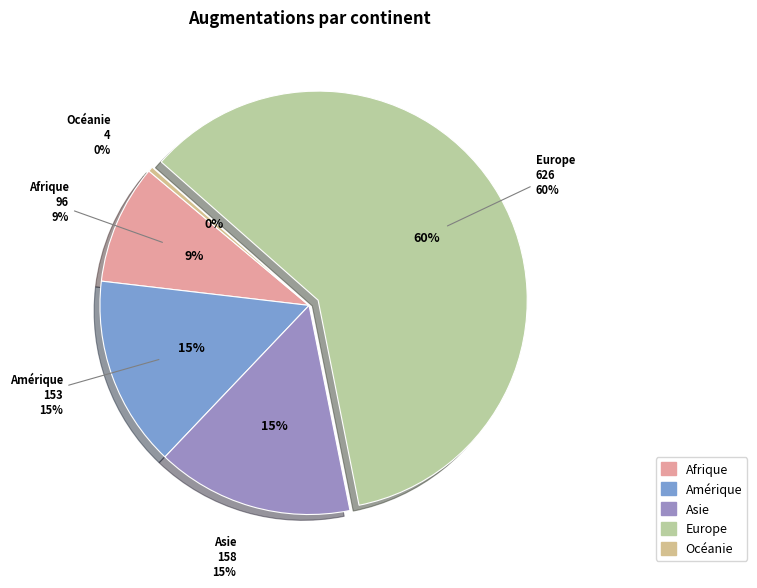

Count the number of slices in the pie.

5